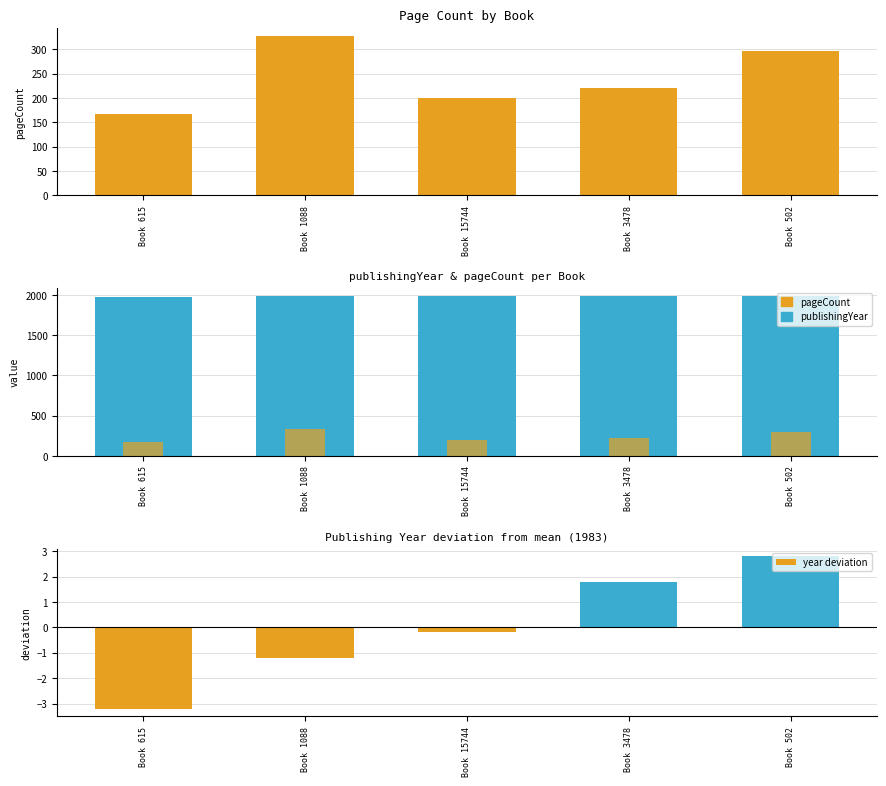

How many values in the year deviation series exceed 0?

2